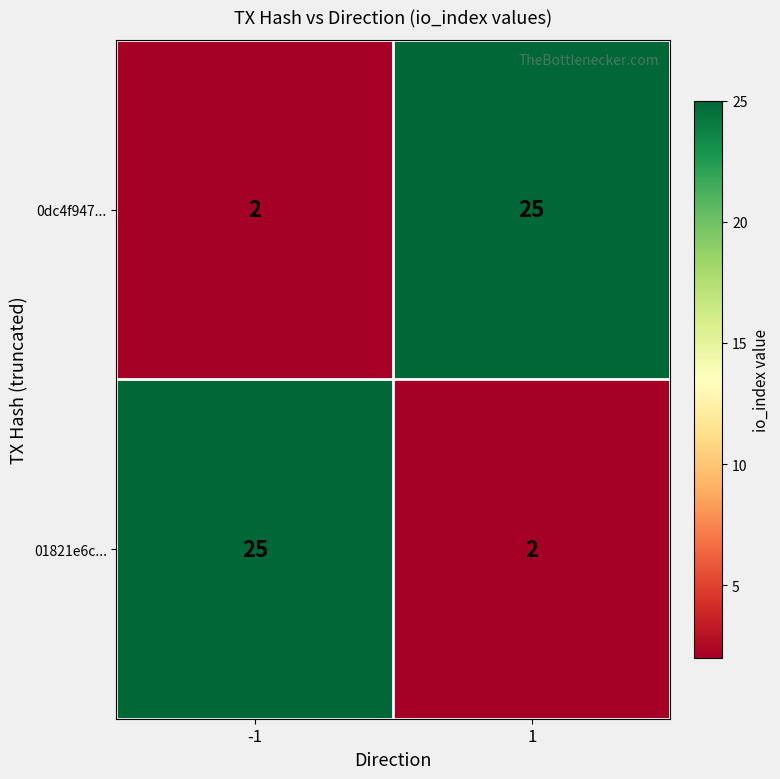

What is the maximum value shown in the chart?

25